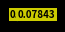

Is there a majority slice in this chart?

Yes